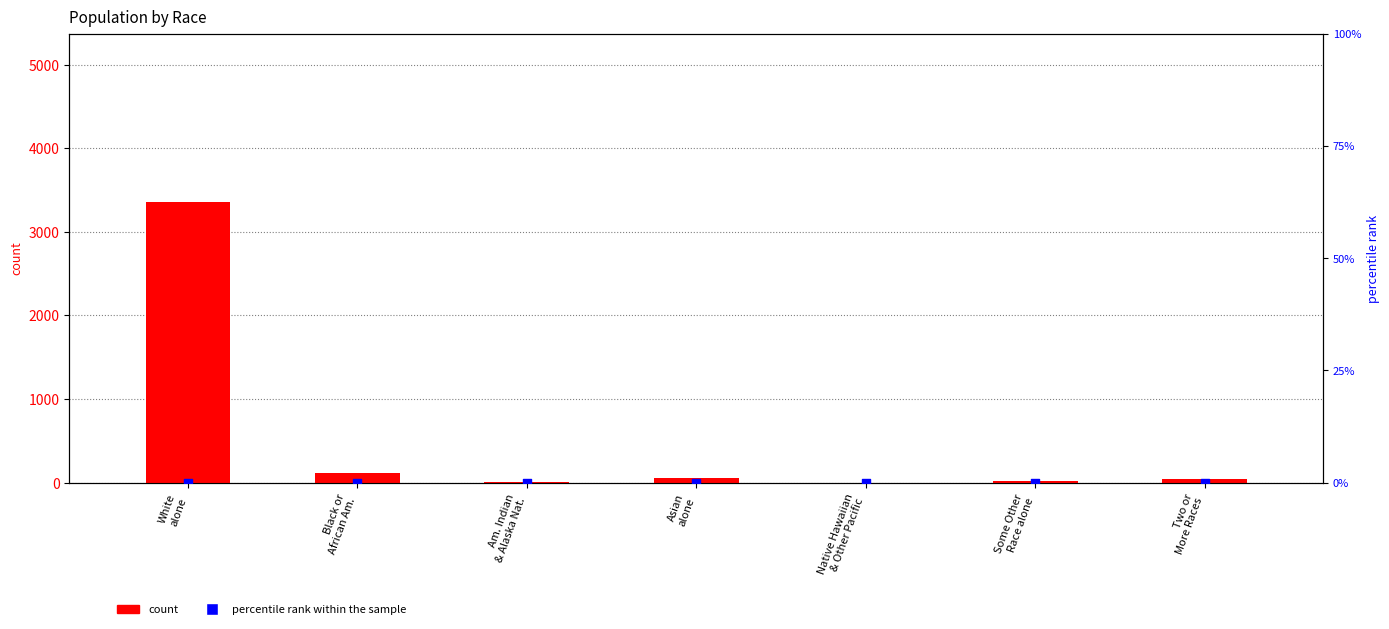

Which series contains the highest Y value?

count